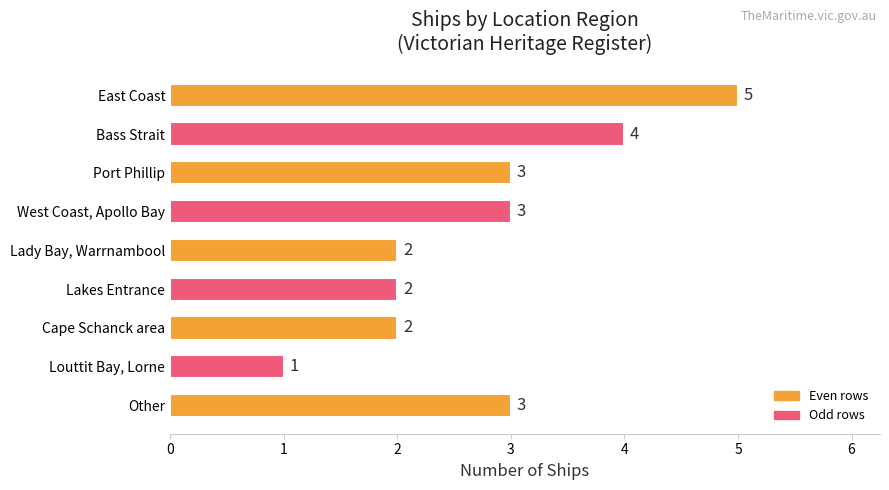

What is the label of the 1st bar from the top?

East Coast